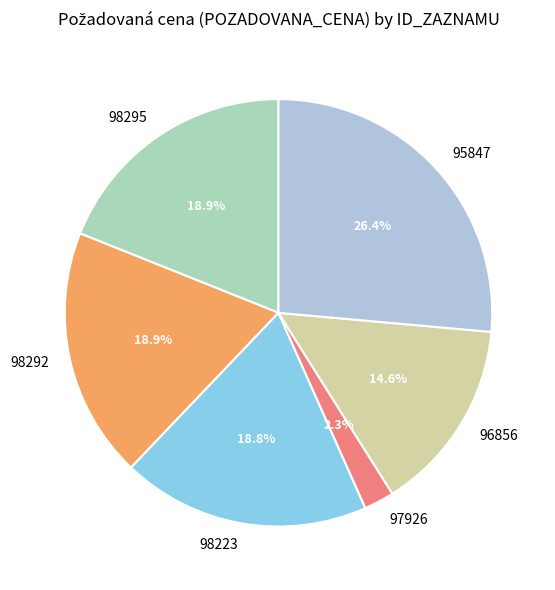

Which has a higher value, 97926 or 96856?

96856